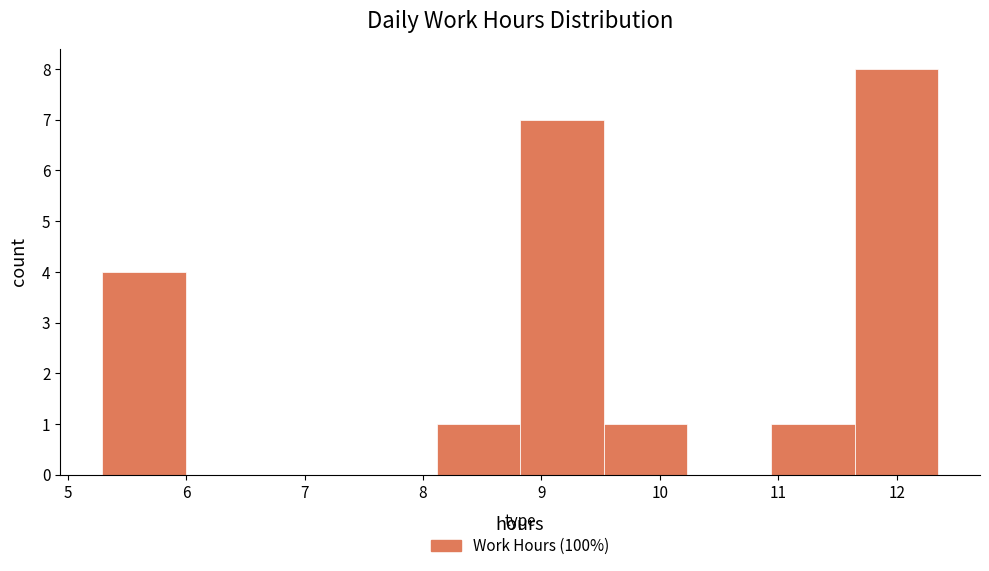

What is the height of the bar covering 5.3 to 6.0 on the x-axis? Neither the bar edges nor the heights are printed on the chart, so give them approximately, as read against the axes.

4